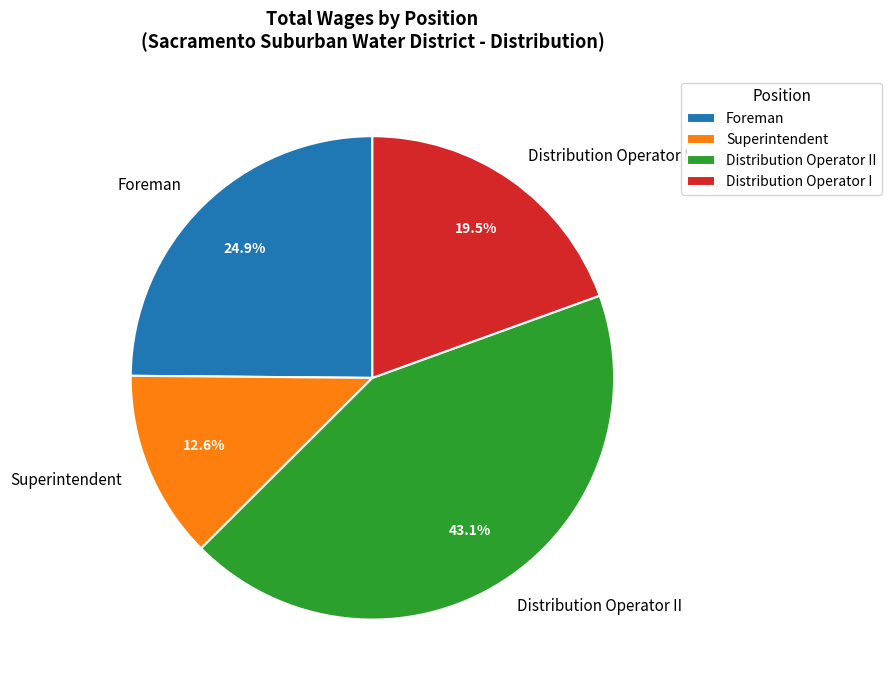

Approximately how many times larger is the value at Distribution Operator II compared to Superintendent?

3.4